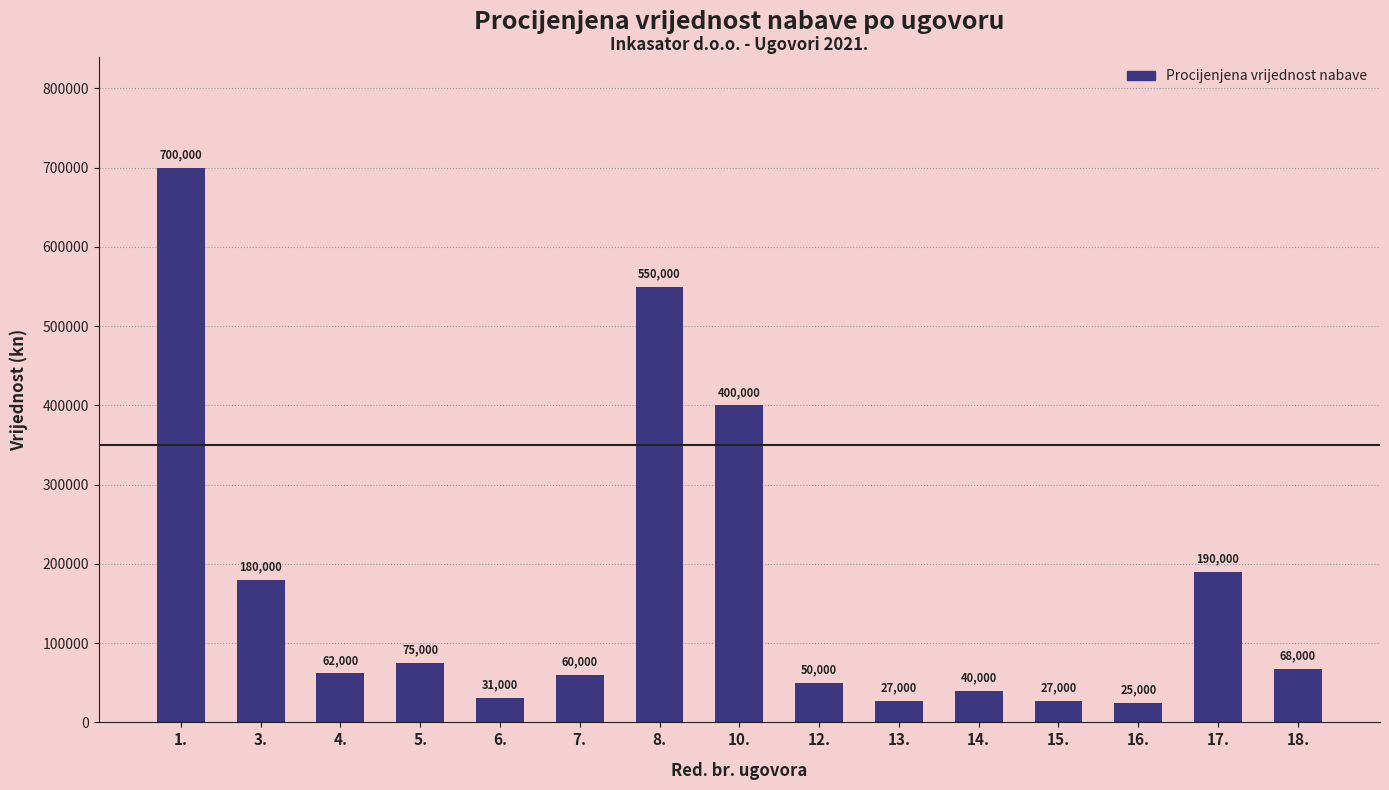

What is the greatest value displayed?

700000